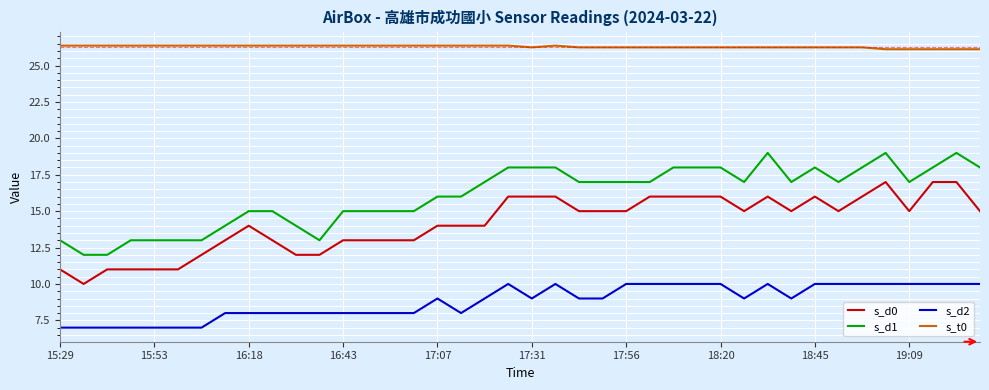

How many s_d2 values are between 8 and 10?

33